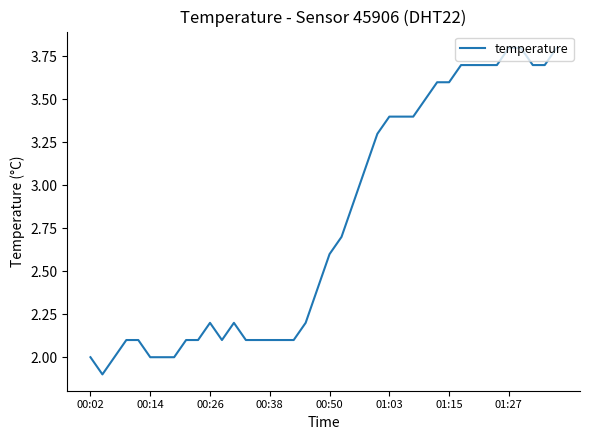

What is the greatest value displayed?

3.8